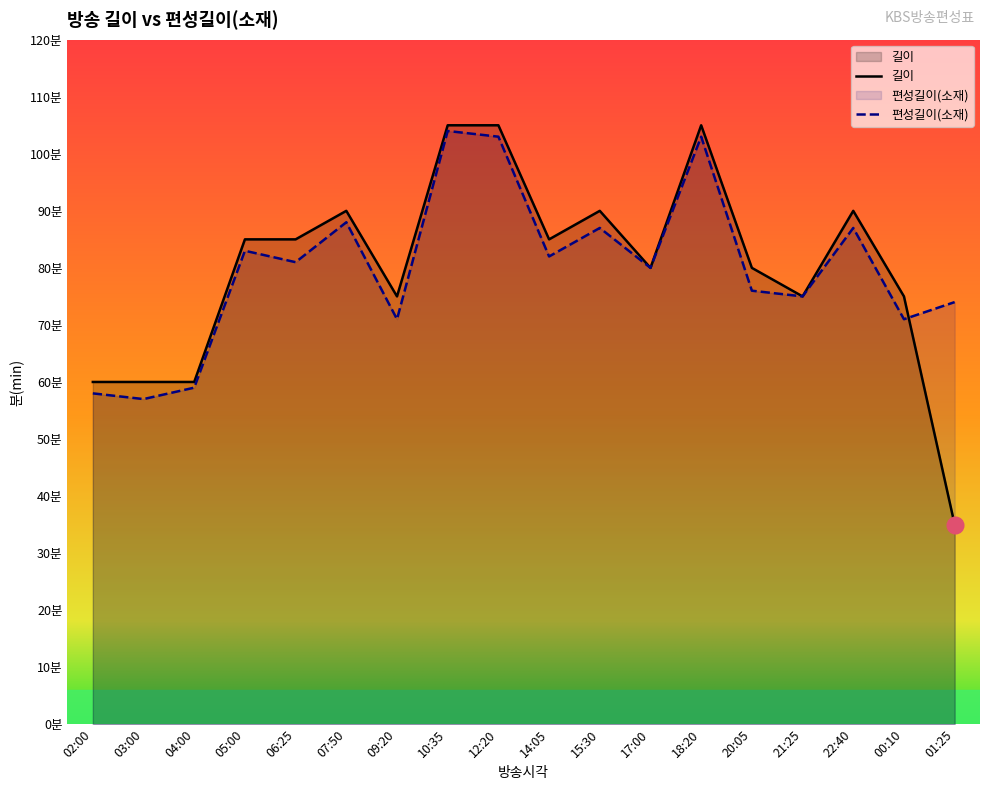

Reading left to right, what are all the values shown in this chart?

길이: 02:00=60	03:00=60	04:00=60	05:00=85	06:25=85	07:50=90	09:20=75	10:35=105	12:20=105	14:05=85	15:30=90	17:00=80	18:20=105	20:05=80	21:25=75	22:40=90	00:10=75	01:25=35
편성길이(소재): 02:00=58	03:00=57	04:00=59	05:00=83	06:25=81	07:50=88	09:20=71	10:35=104	12:20=103	14:05=82	15:30=87	17:00=80	18:20=103	20:05=76	21:25=75	22:40=87	00:10=71	01:25=74